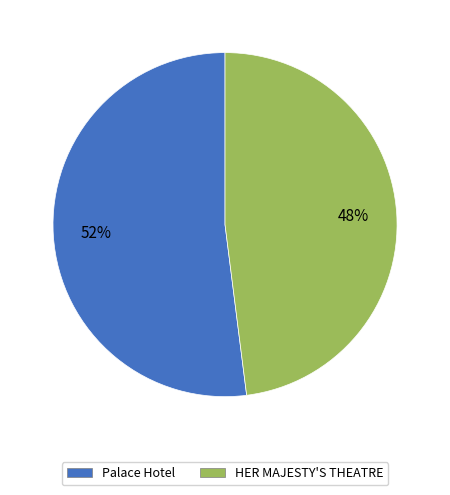

Which slice is the largest?

Palace Hotel